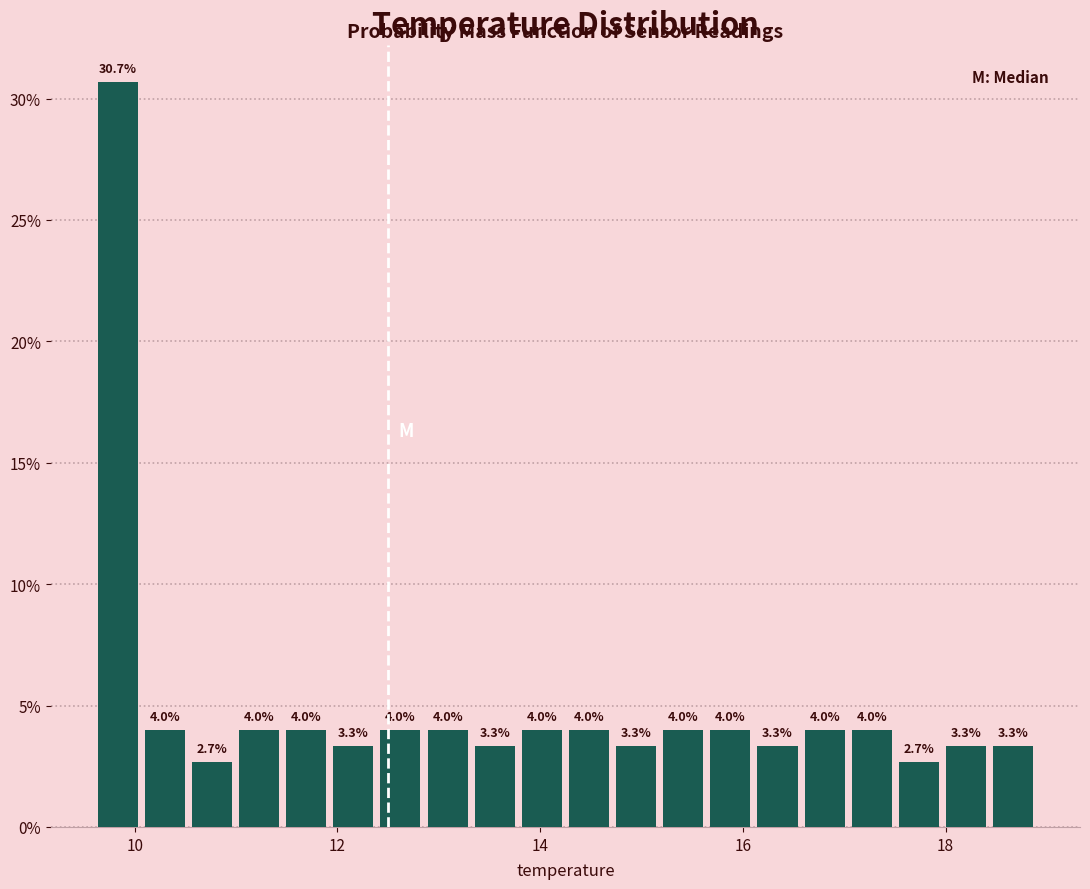

Around what value on the x-axis is the tallest bar? Give the approximate position of its centre, as read against the axis.

9.8